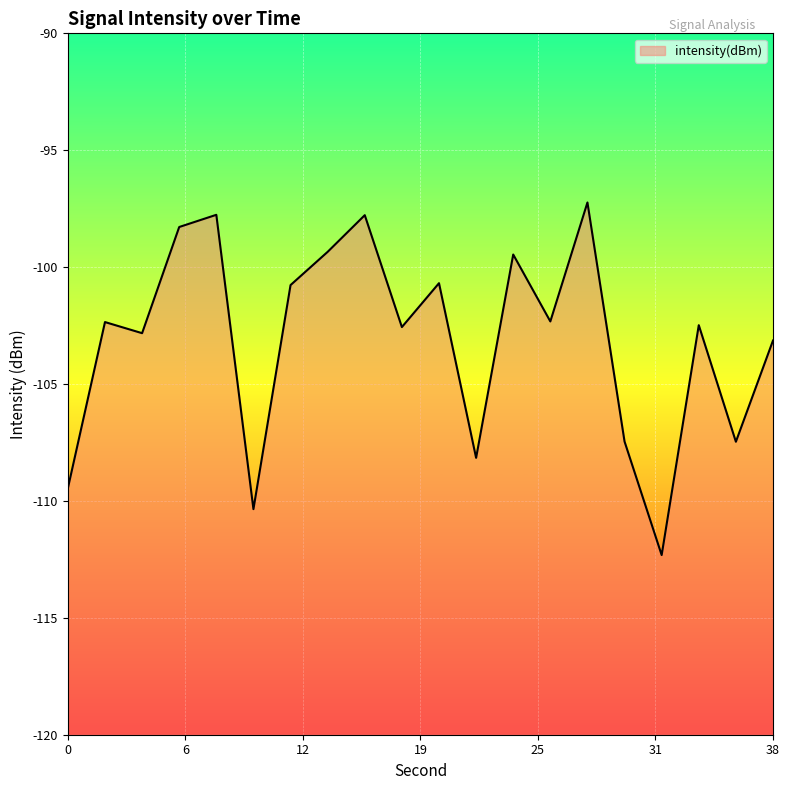

How many lines are shown in the chart?

1